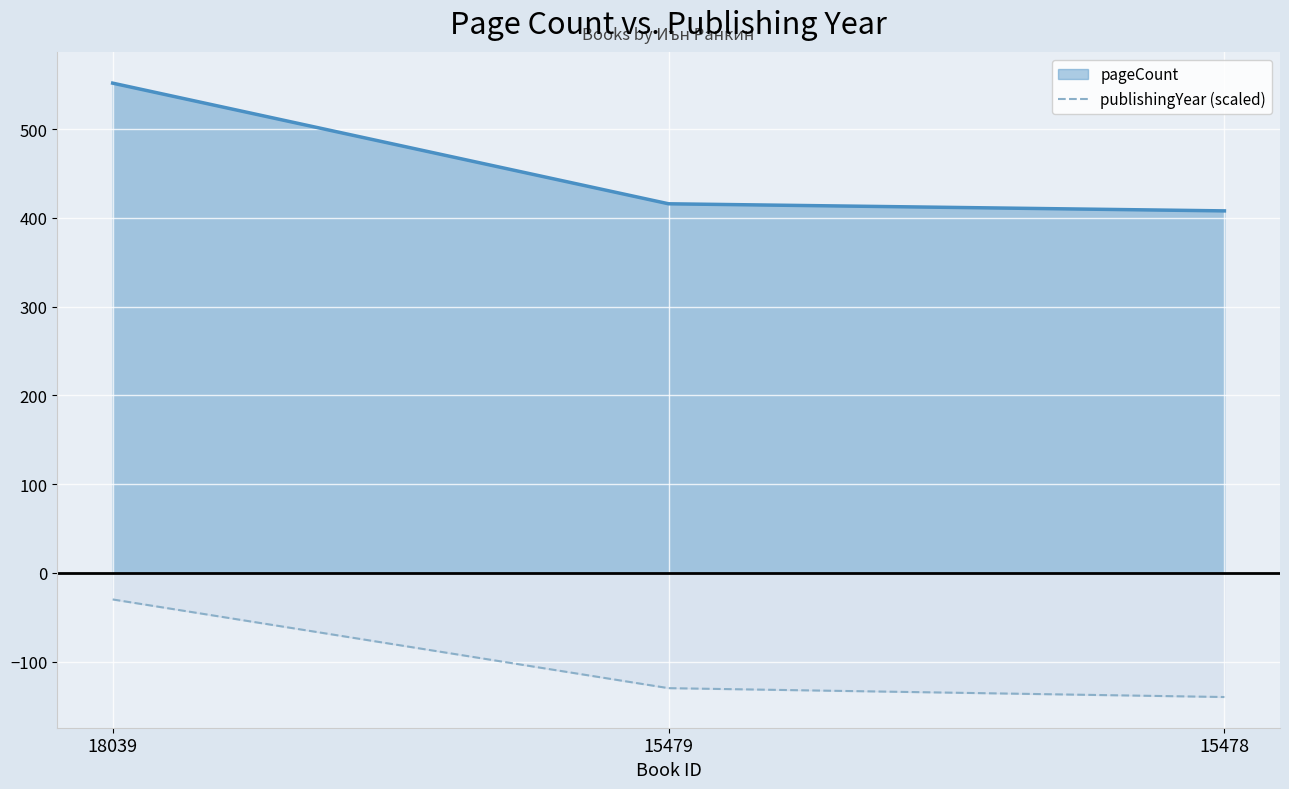

The chart shows a value of -51 at 18039. True or false?

False